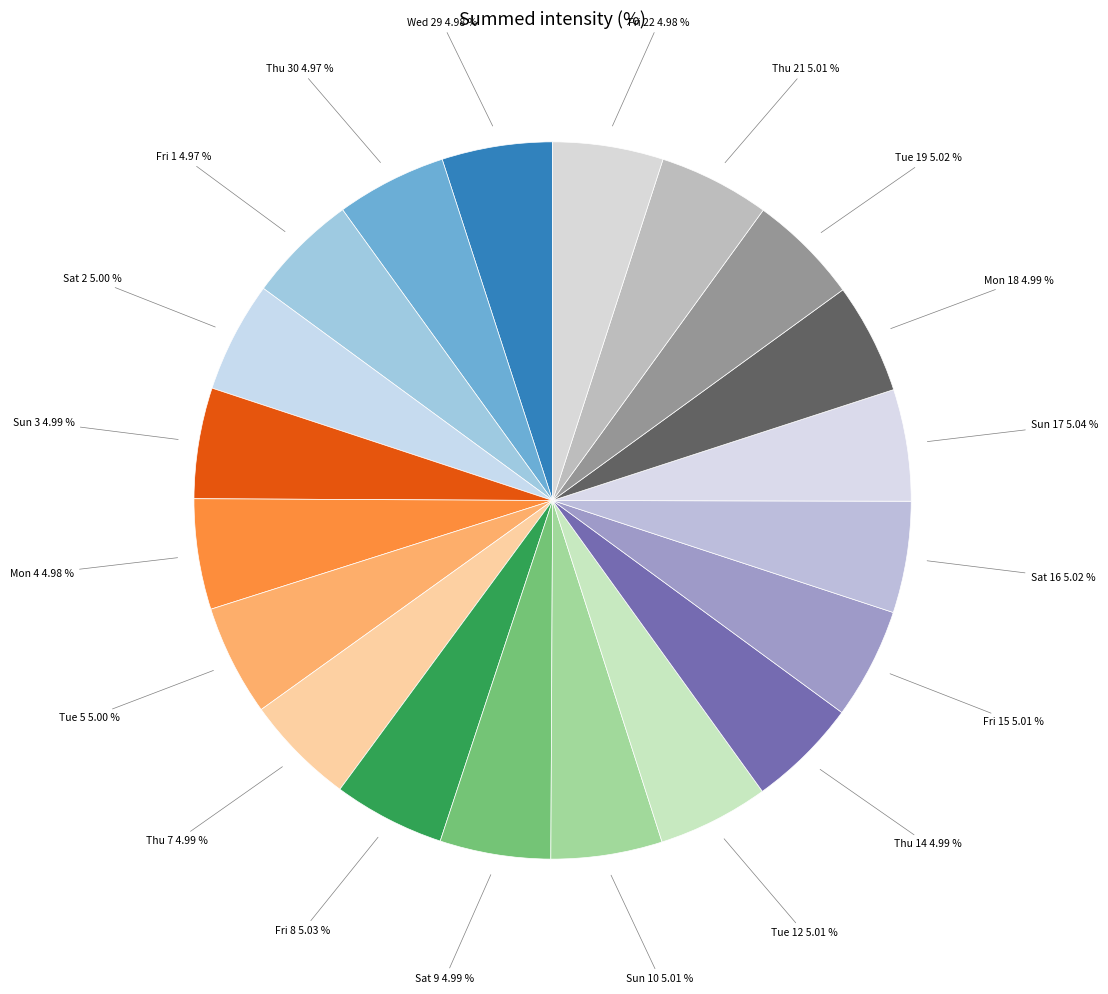

How many segments does this pie chart have?

20